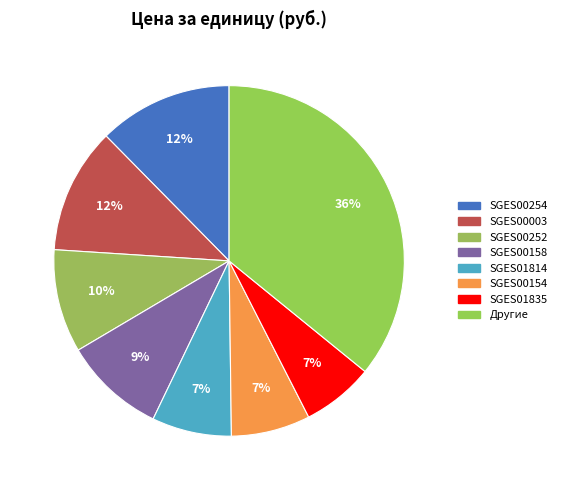

How many slices are in this pie chart?

8